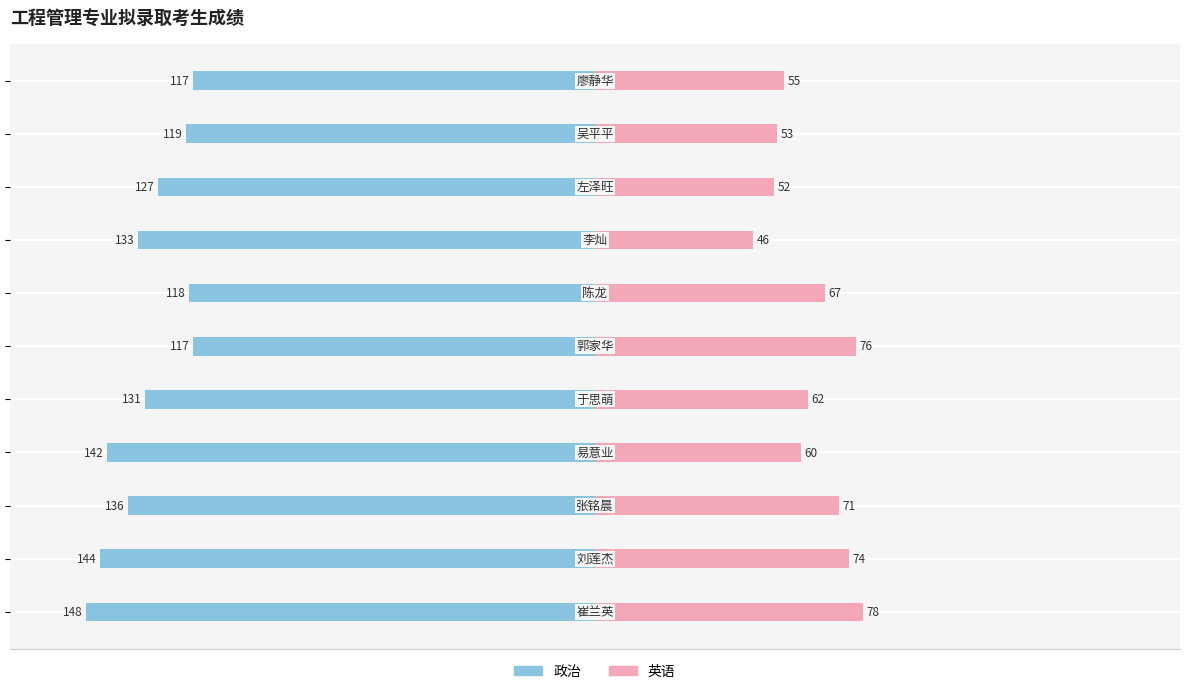

What are all the series names shown in the legend?

政治, 英语